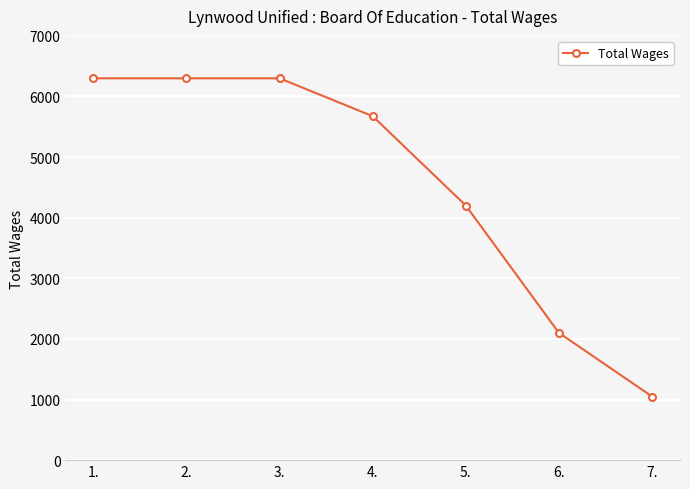

What is the minimum value shown in the chart?

1050